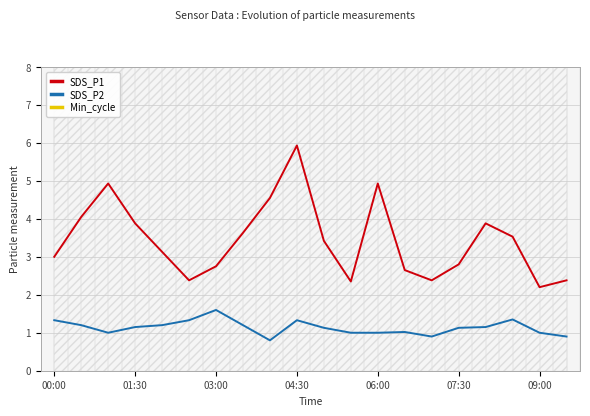

True or false: SDS_P2 and SDS_P1 cross at least once.

False